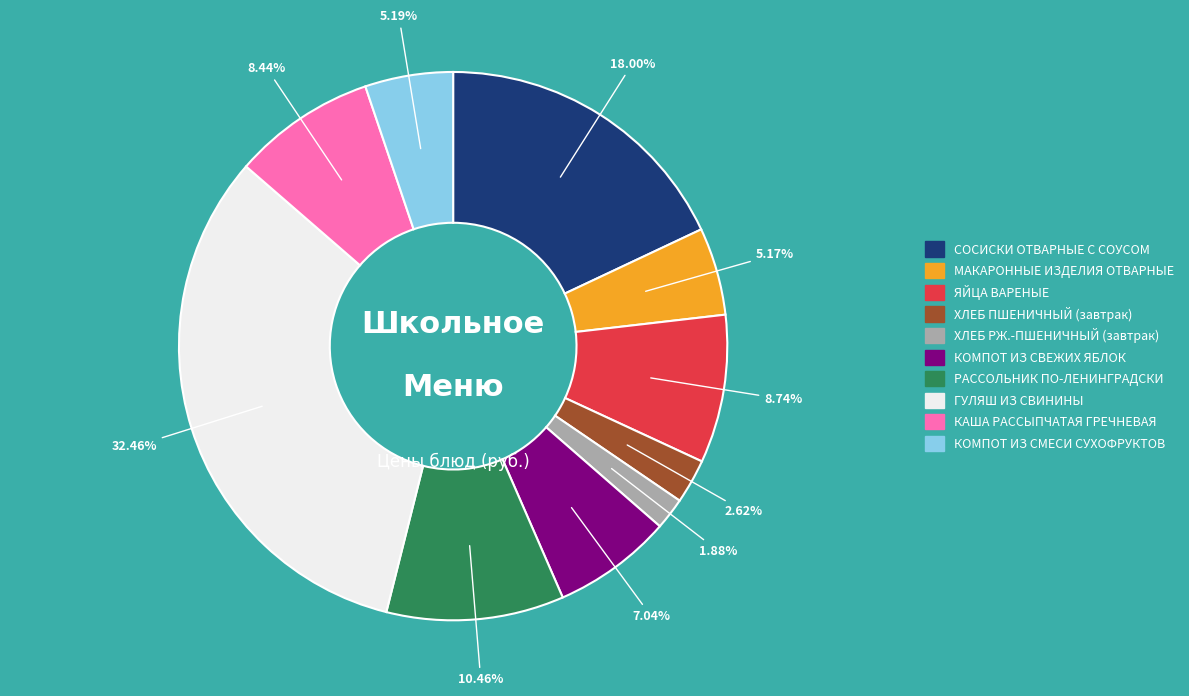

To the nearest percent, what portion does ХЛЕБ ПШЕНИЧНЫЙ (завтрак) represent?

3%